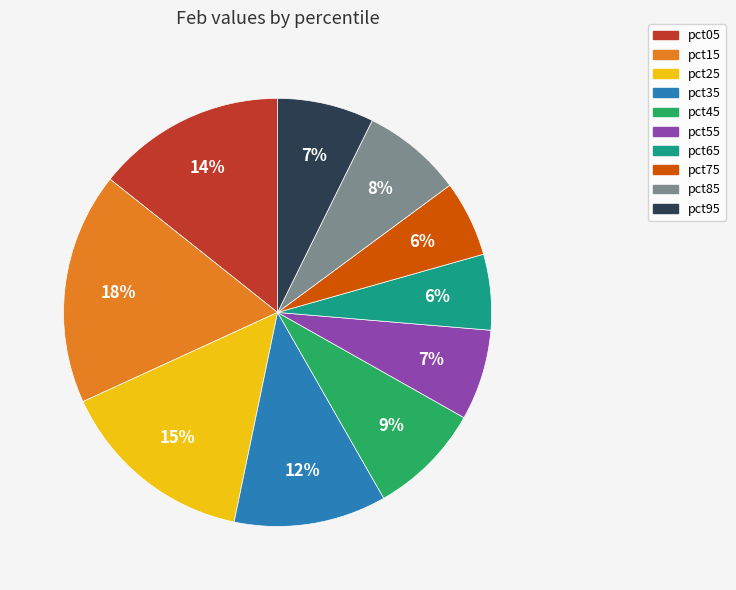

To the nearest percent, what percentage of the pie is pct75?

6%